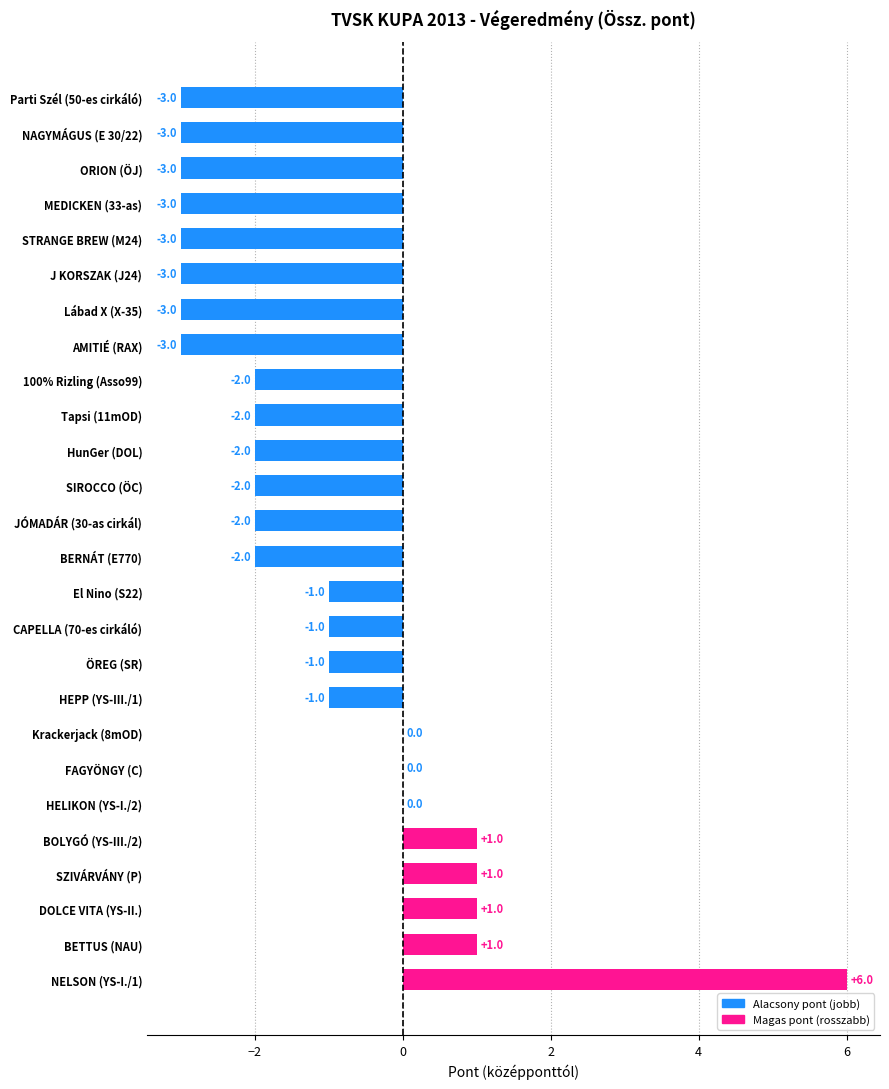

Which label corresponds to the largest value in the chart?

NELSON (YS-I./1)